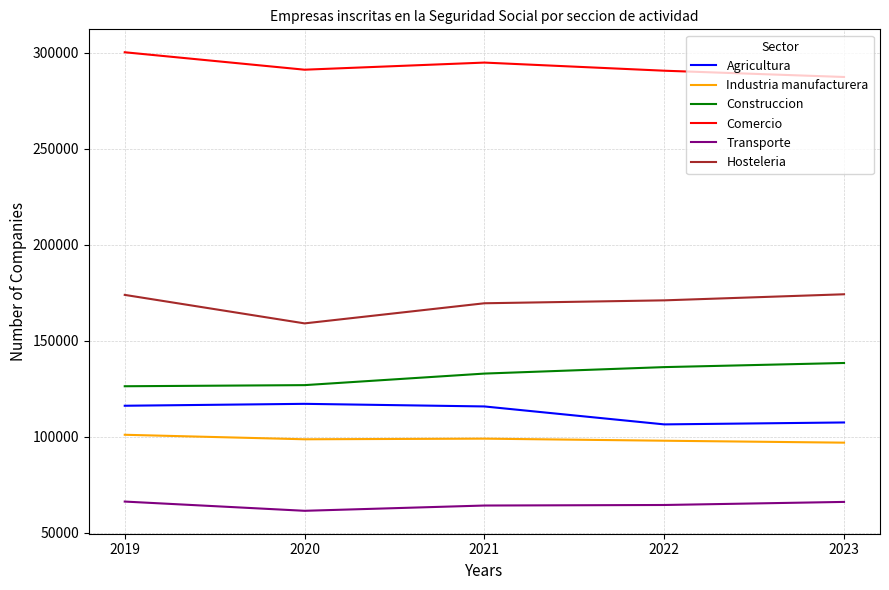

At which category does the chart reach its minimum across all series?

2020